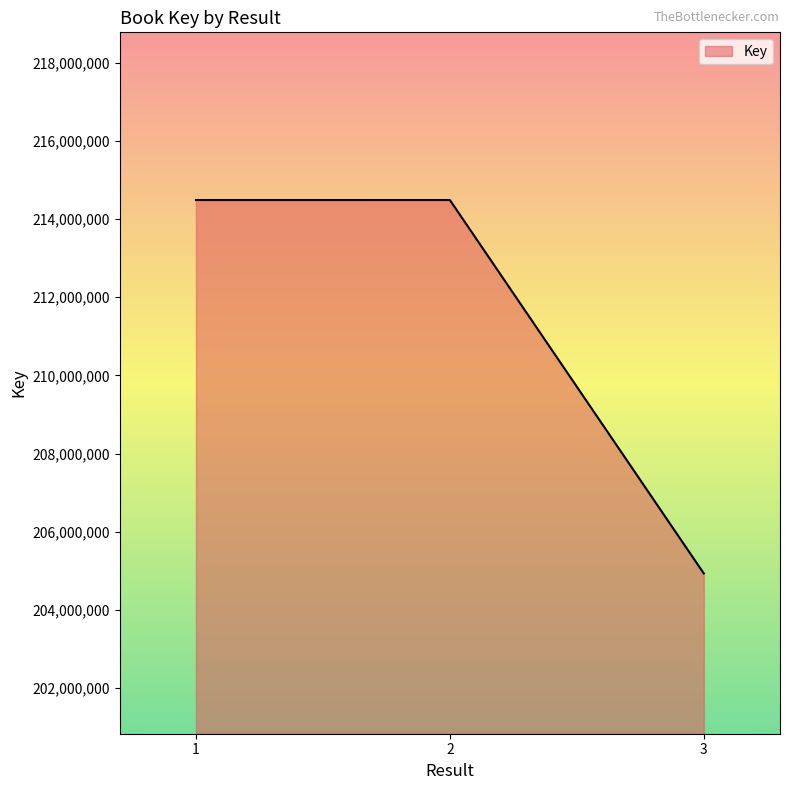

Where does the data first go above 214484057?

1